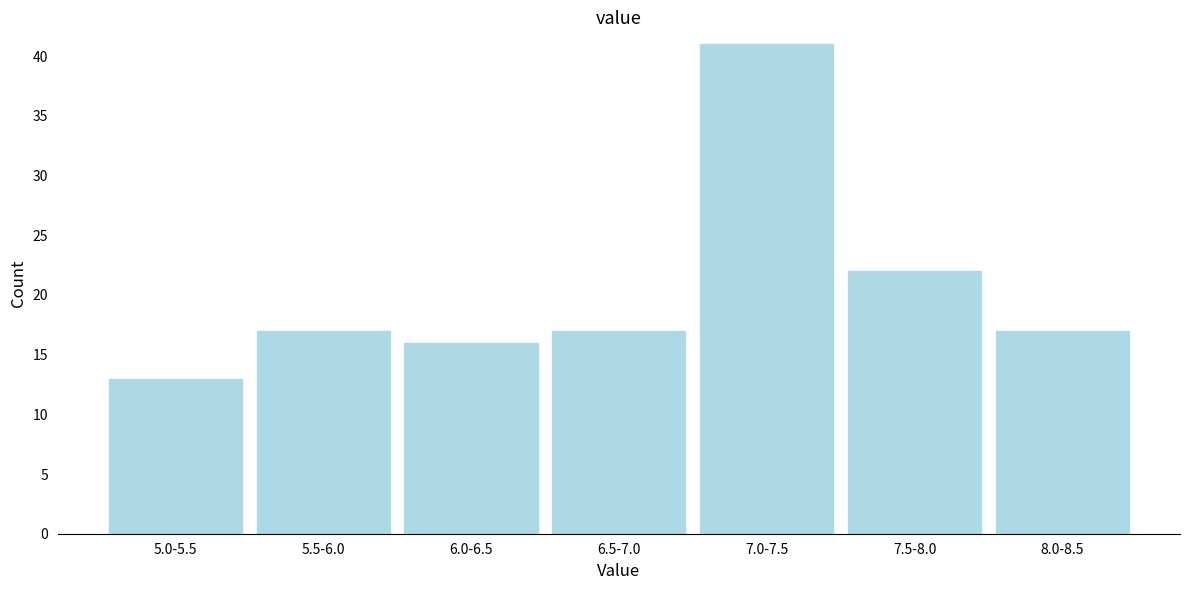

Reading left to right, transcribe all the data shown in this chart.

13	17	16	17	41	22	17